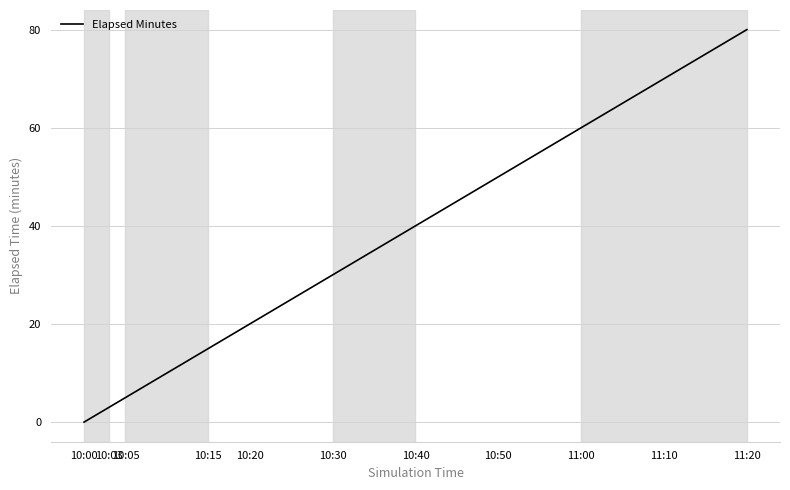

Does the chart display data point markers on the line(s)?

No